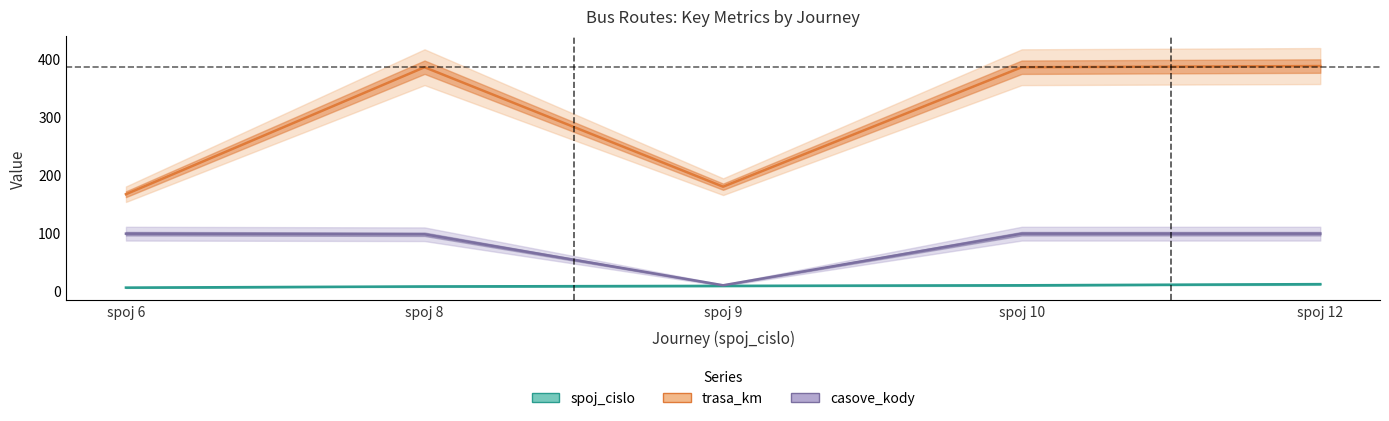

What is the spread (max minus min) of values at spoj 9?

171